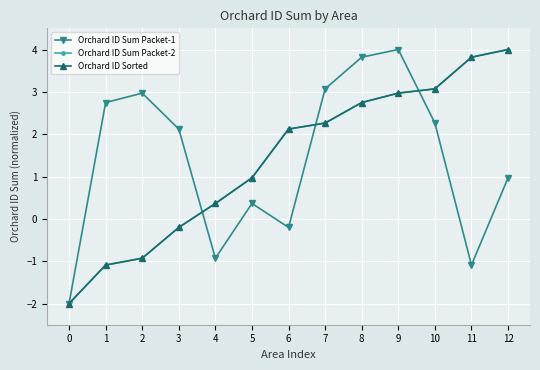

What is the spread (max minus min) of values at 4?

1.3